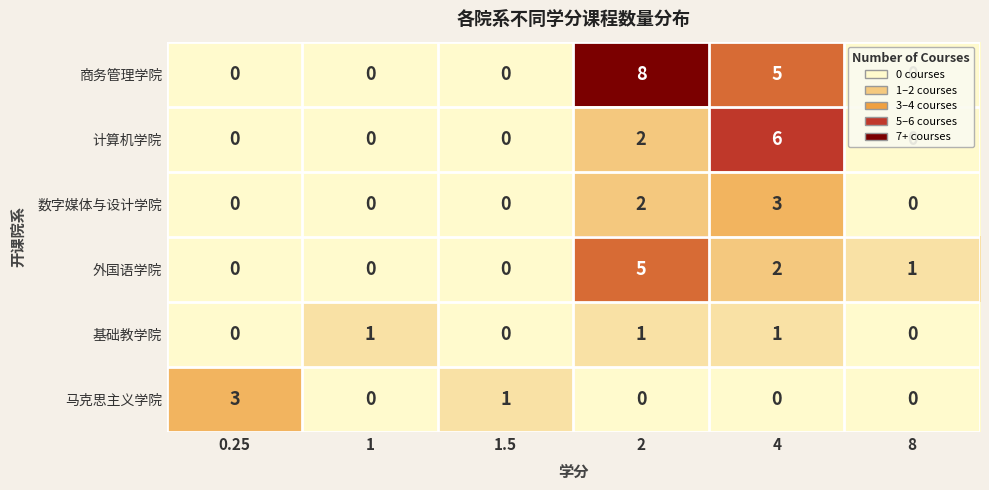

The value of 计算机学院 at 0.25 is 0. True or false?

True